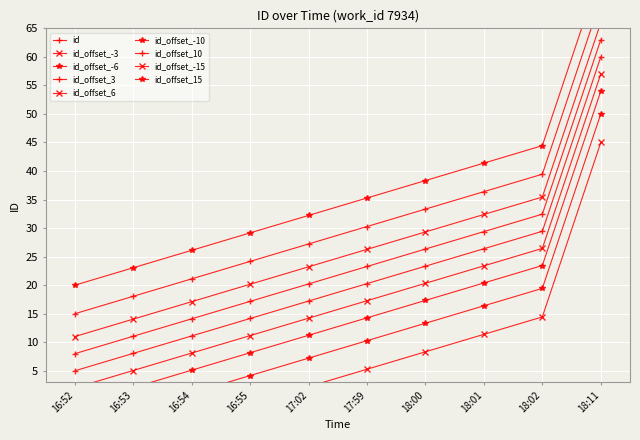

What is the label of the 3rd point from the right?

18:01